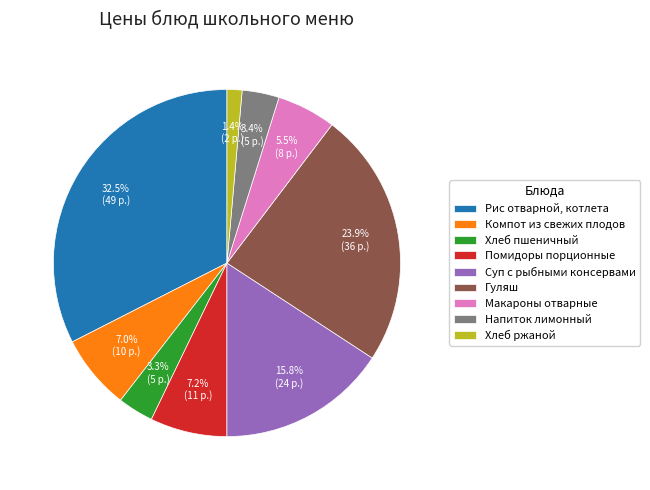

What is the ratio of the value at Напиток лимонный to the value at Помидоры порционные?

0.5